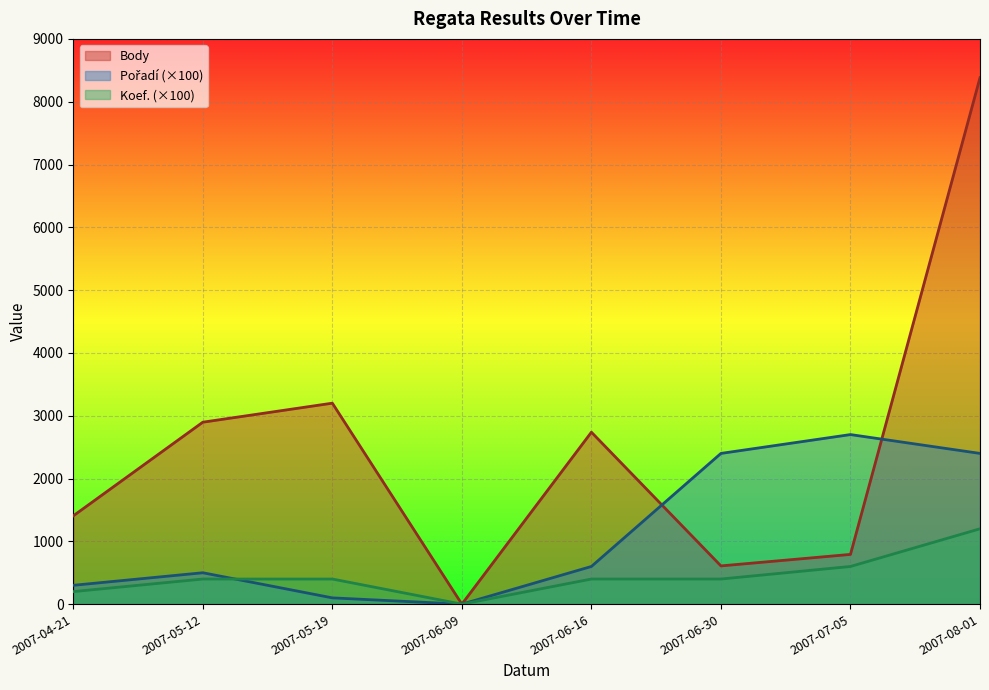

The Pořadí series shows 2400 at 2007-08-01. True or false?

True